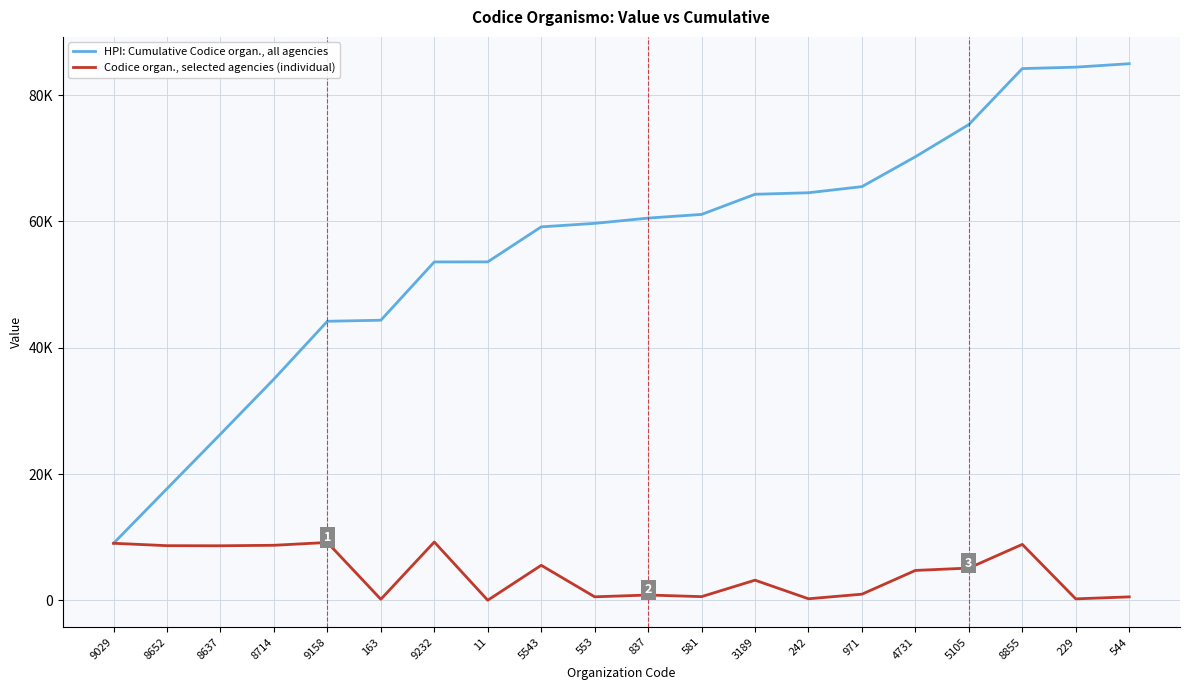

What is the total value across all series at 553?

60245